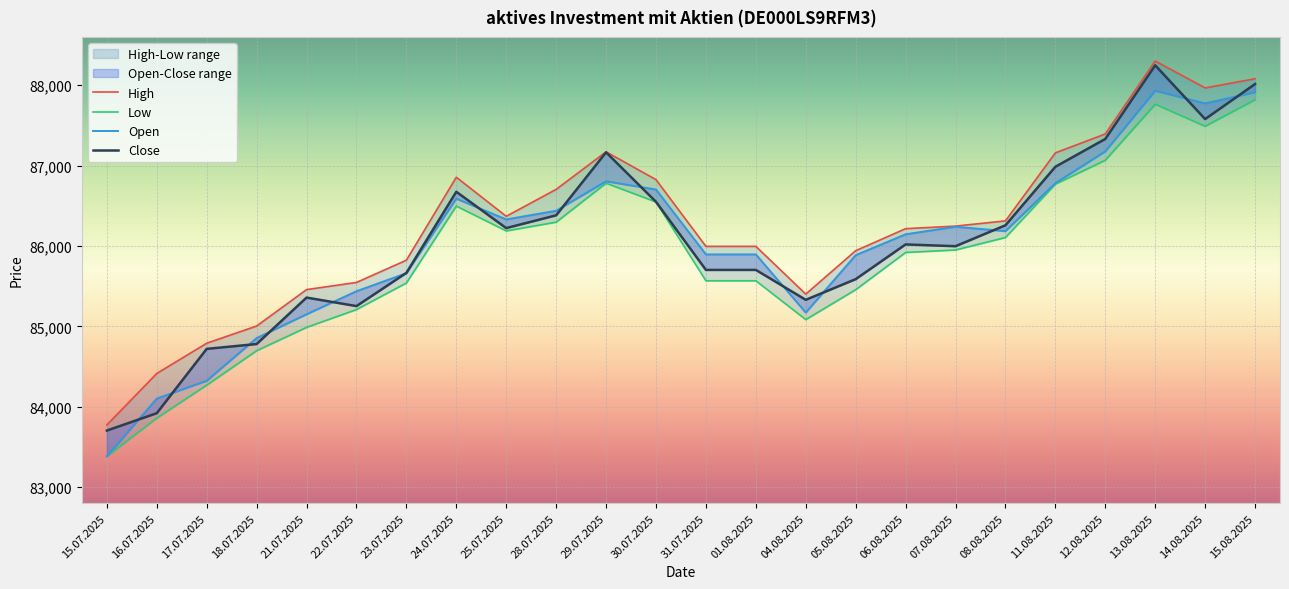

Rank the categories by Close value from lowest to highest.

15.07.2025, 16.07.2025, 17.07.2025, 18.07.2025, 22.07.2025, 04.08.2025, 21.07.2025, 05.08.2025, 23.07.2025, 31.07.2025, 01.08.2025, 07.08.2025, 06.08.2025, 25.07.2025, 08.08.2025, 28.07.2025, 30.07.2025, 24.07.2025, 11.08.2025, 29.07.2025, 12.08.2025, 14.08.2025, 15.08.2025, 13.08.2025